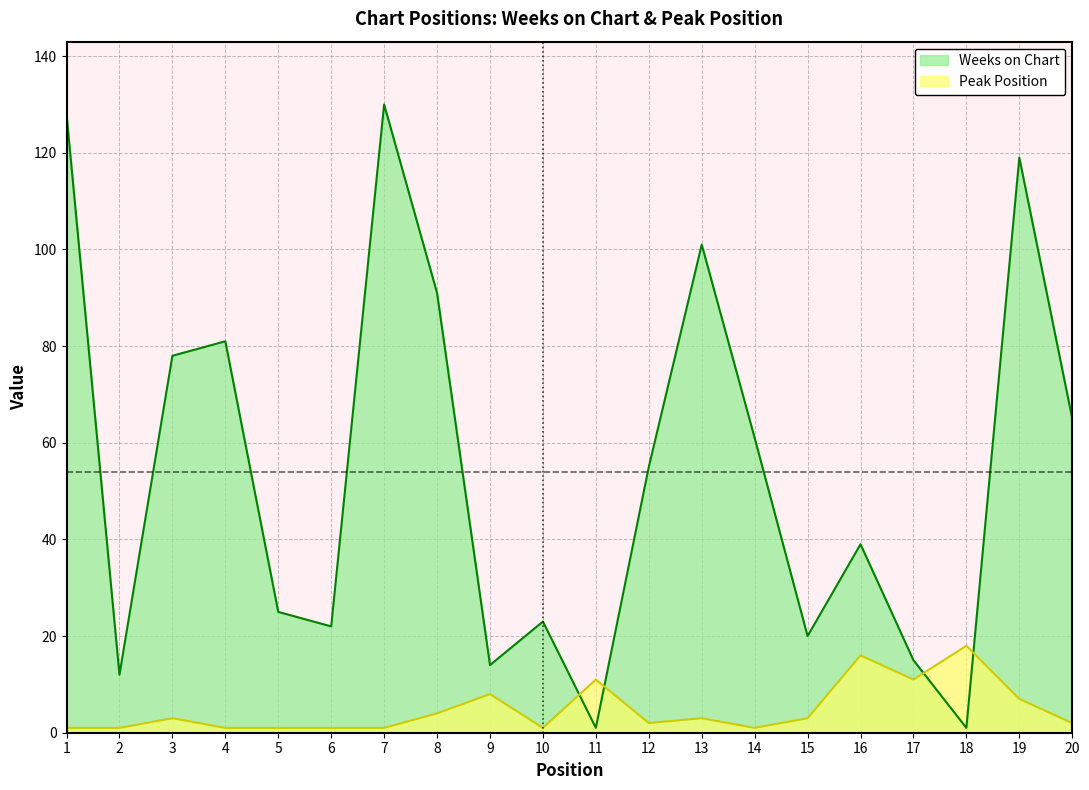

At 6, list the series in order from smallest to largest.

Peak Position, Weeks on Chart